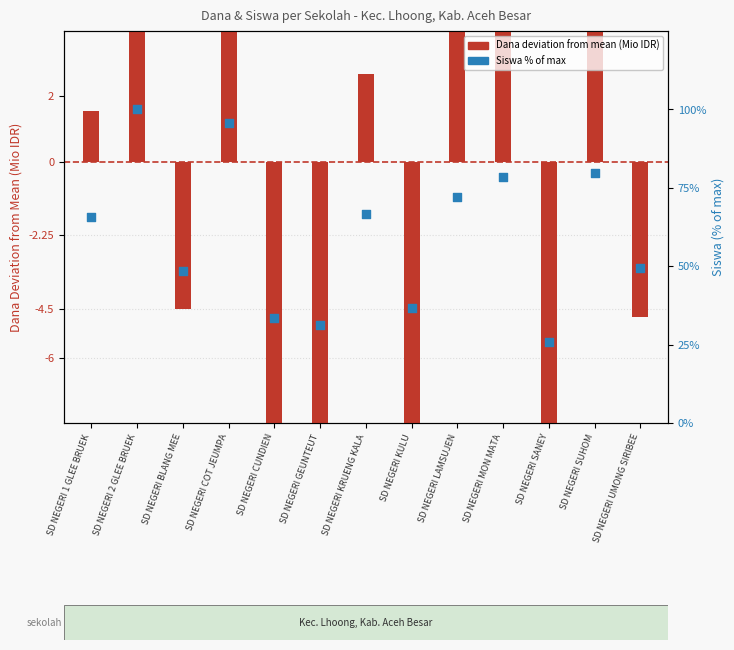

What is the ratio of the value at SD NEGERI COT JEUMPA to the value at SD NEGERI UMONG SIRIBEE?

1.9